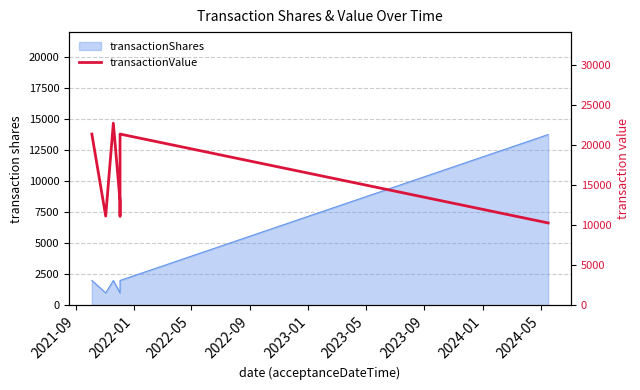

Does the chart have visible grid lines?

Yes